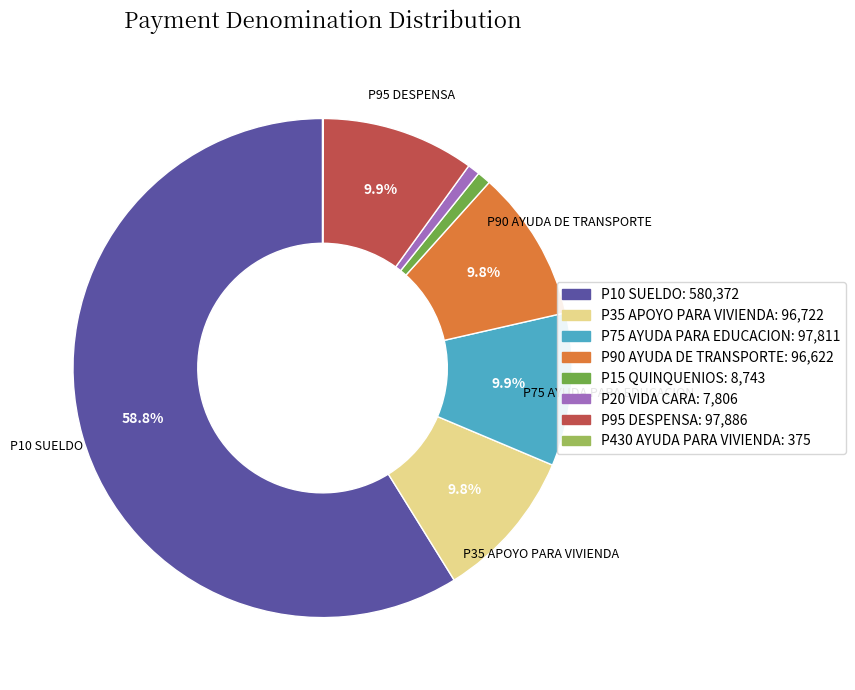

Is there any slice that represents more than half of the pie?

Yes